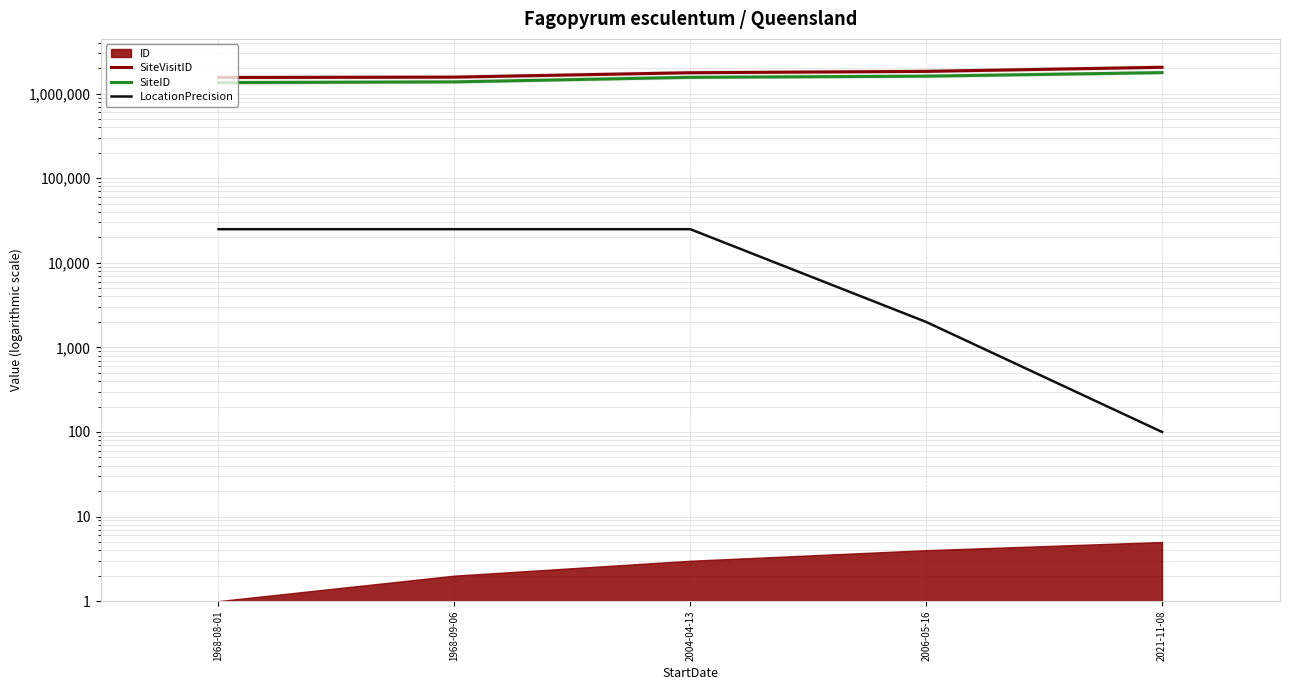

At how many categories does at least one series exceed 1365476?

5